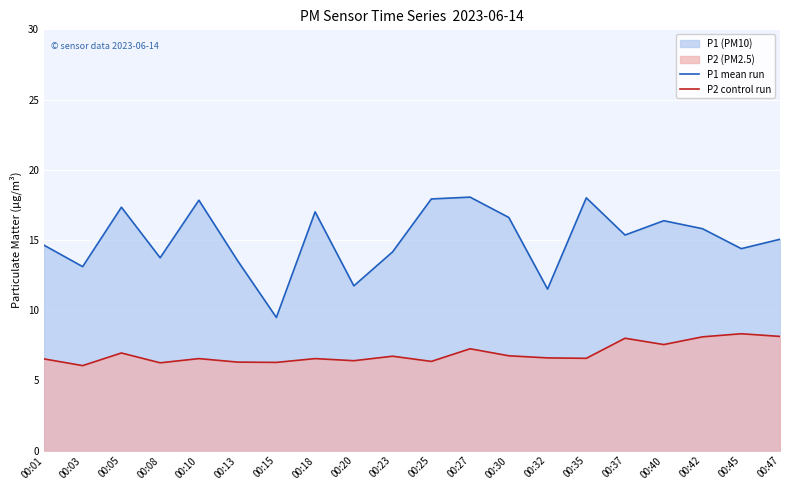

What is the value of the P2 control run point at the 18th from the left?

8.1